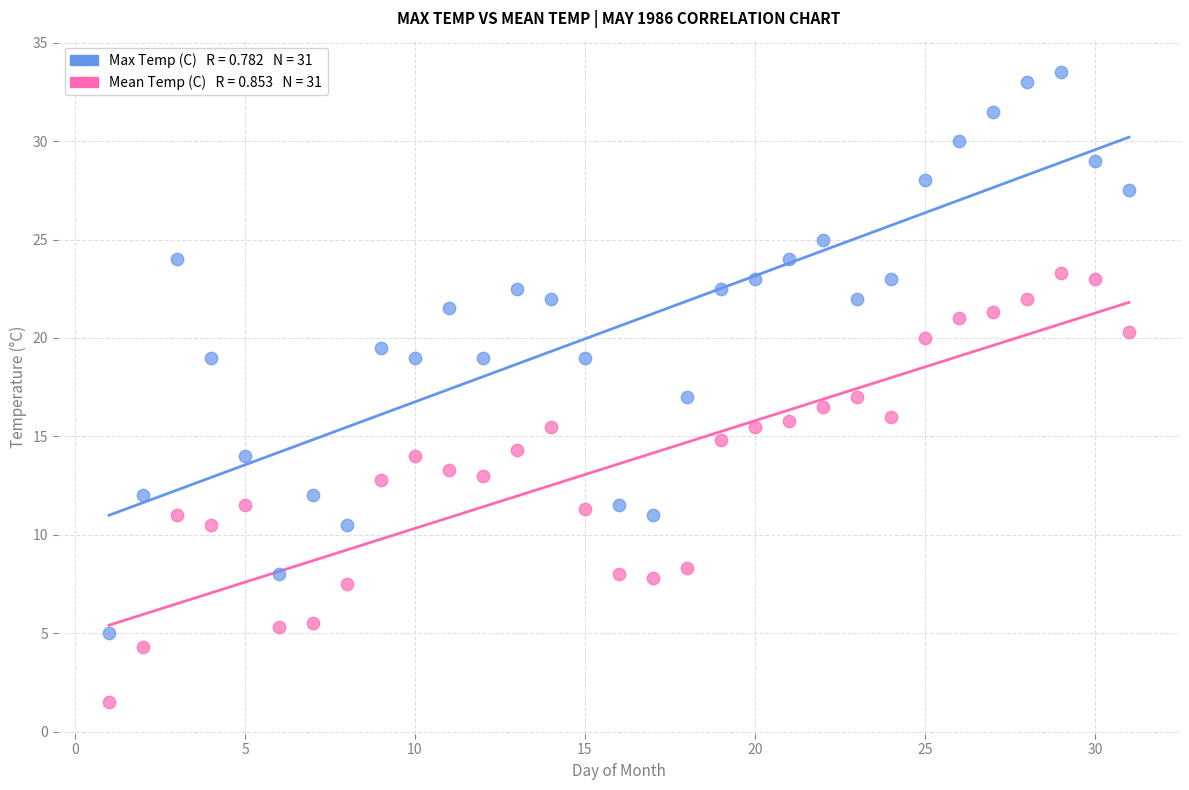

Across all data points, what is the range of Y values (max minus min)?

32.0